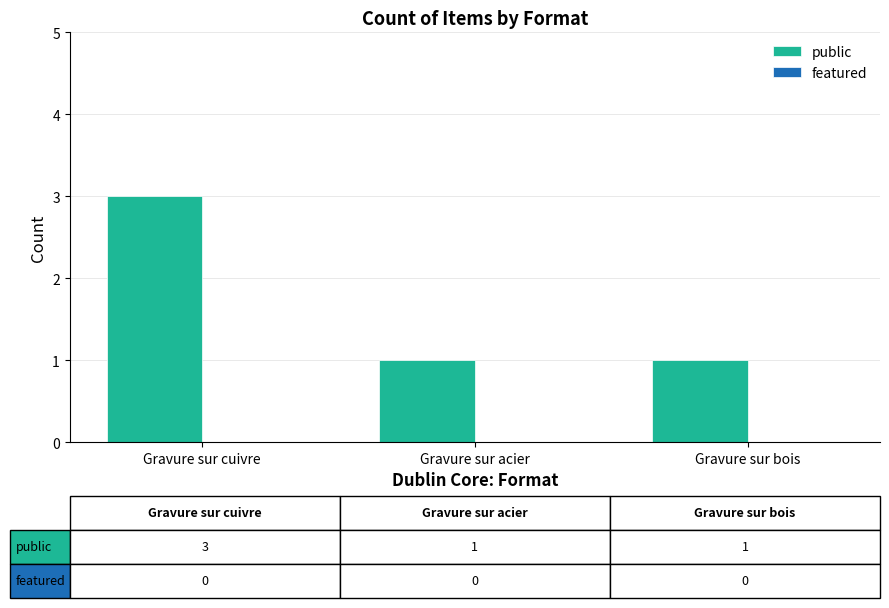

What is the label of the 3rd bar from the right?

Gravure sur cuivre